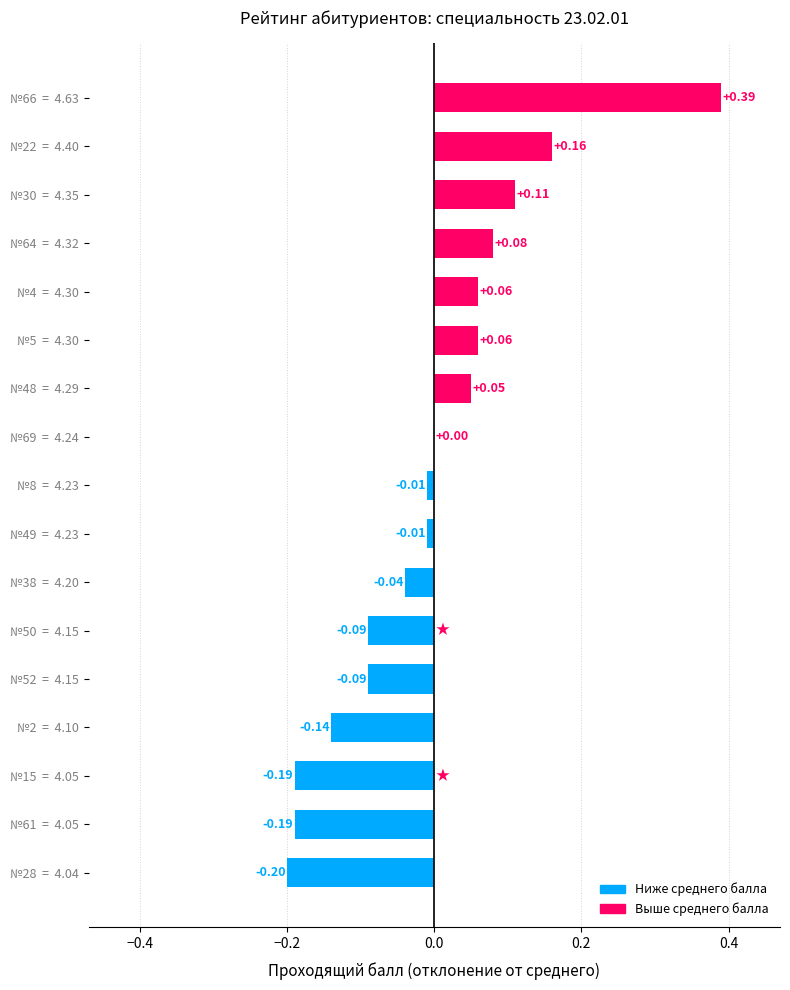

What is the change in value from №66  =  4.63 to №2  =  4.10?

-0.5